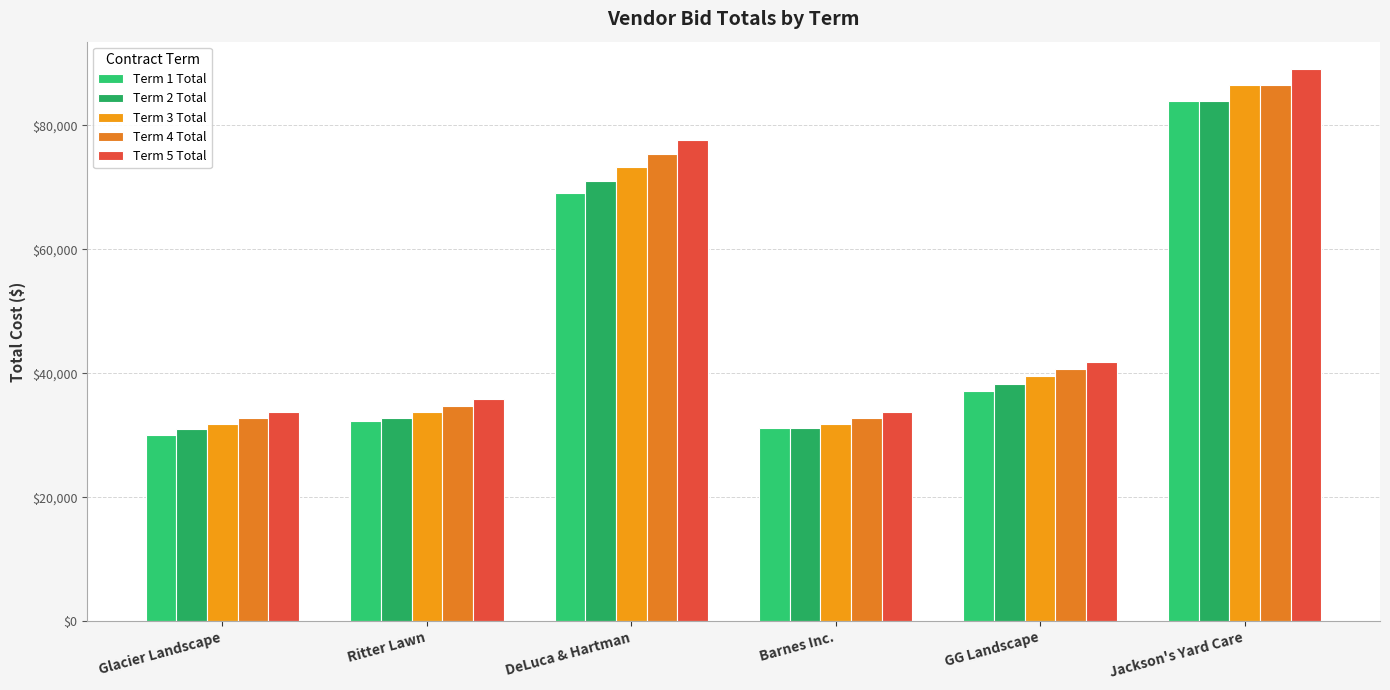

Which series has the largest total across all categories?

Term 5 Total